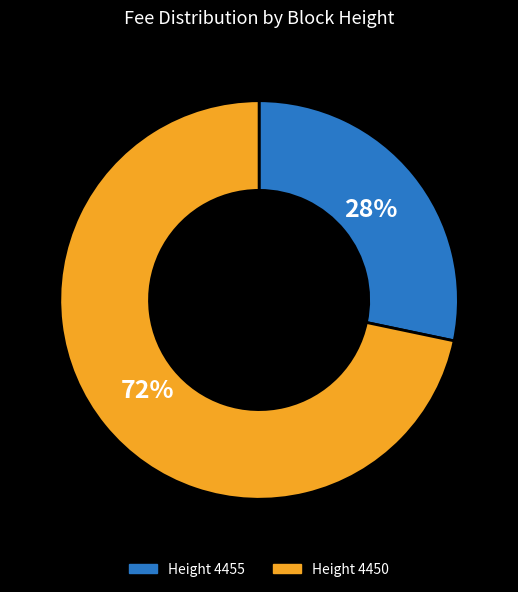

Count the number of slices in the pie.

2